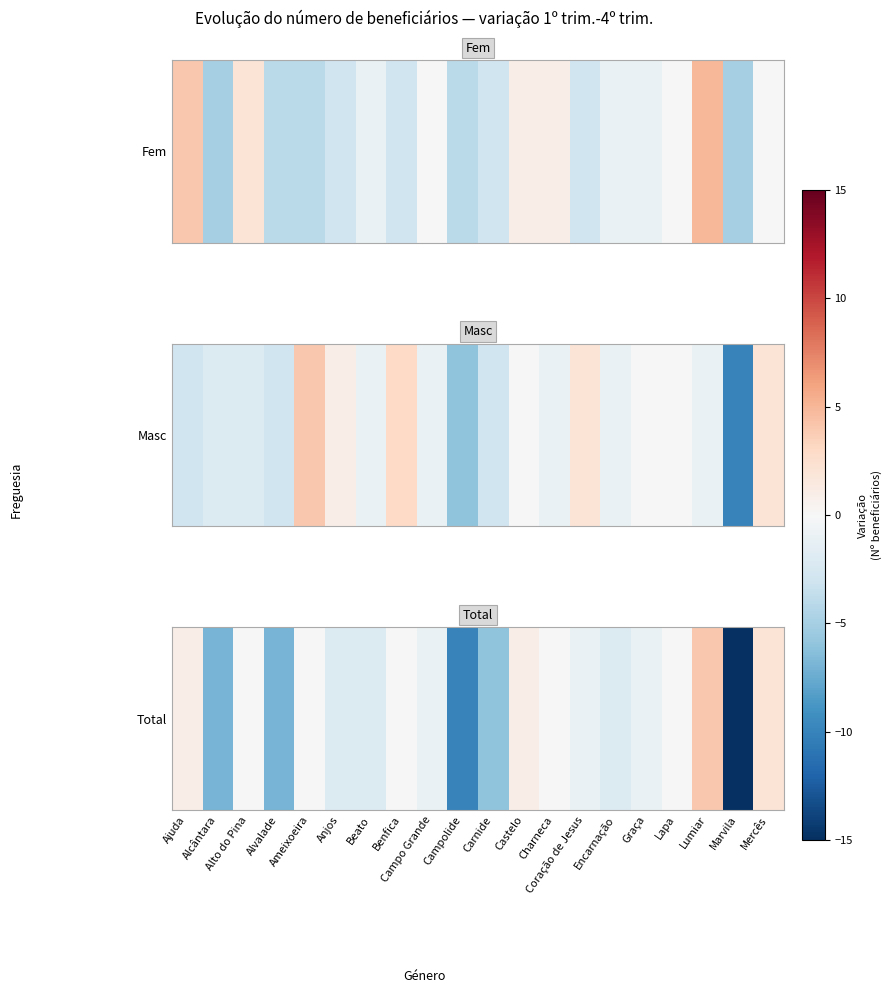

How many positive values are there?

4